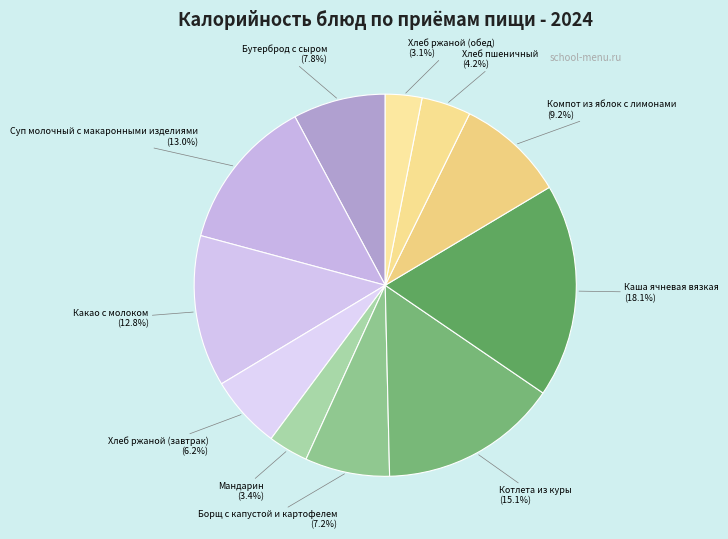

To the nearest percent, what is the average slice percentage?

9%